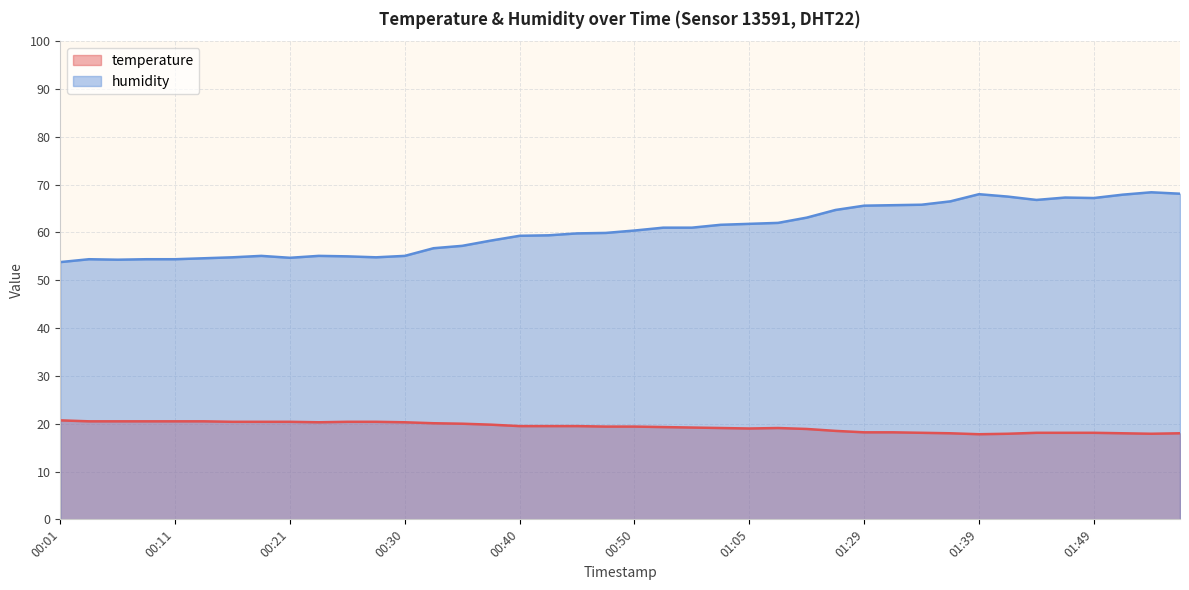

What is the total value across all series at 00:13?

75.1